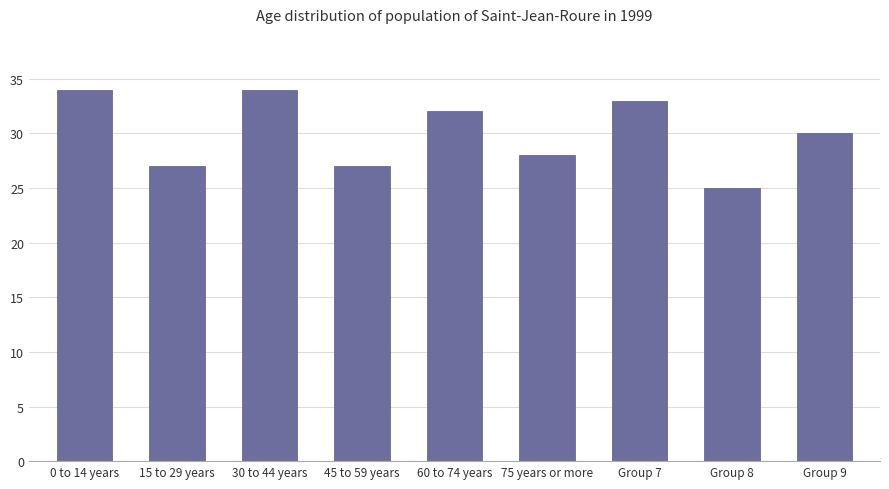

The value at Group 9 is 30. True or false?

True